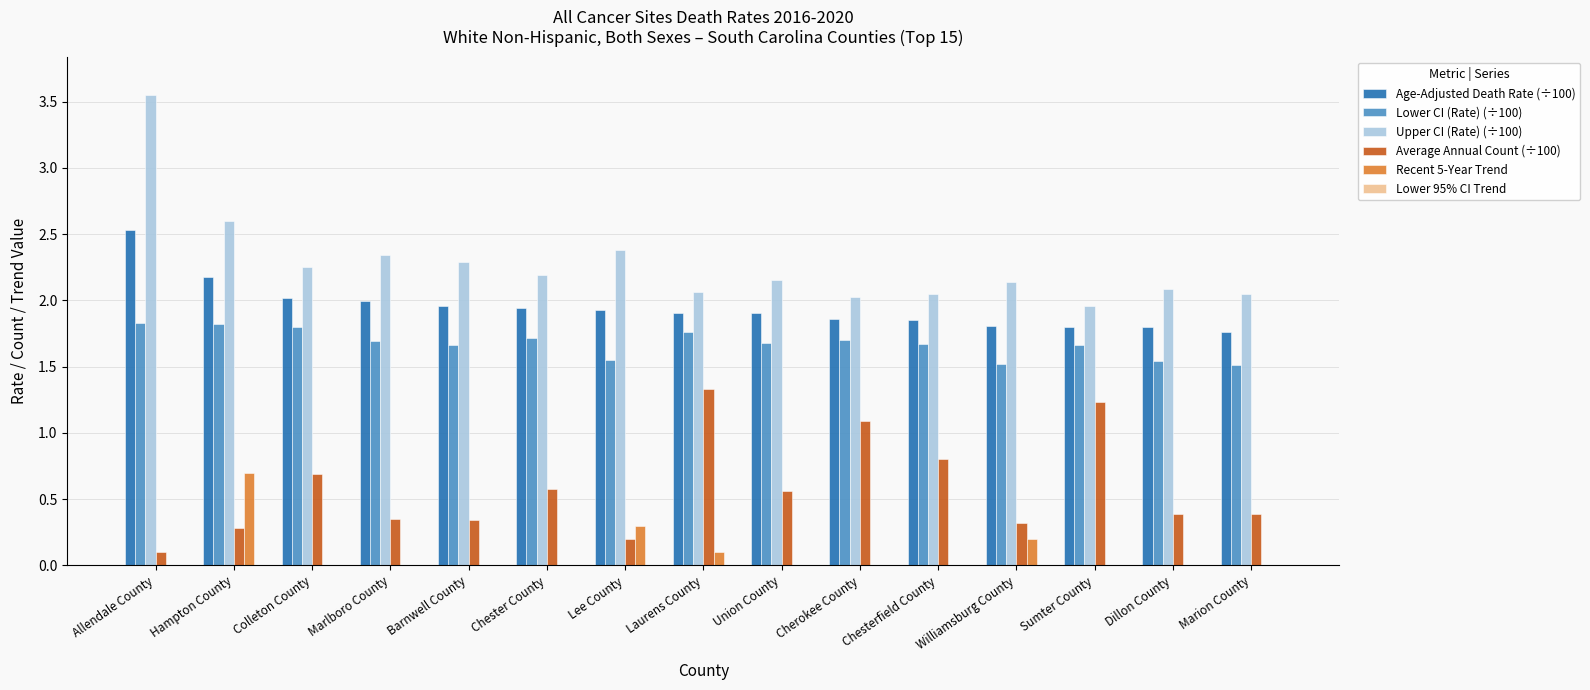

What is the maximum value for Lower CI (Rate) (÷100)?

1.8